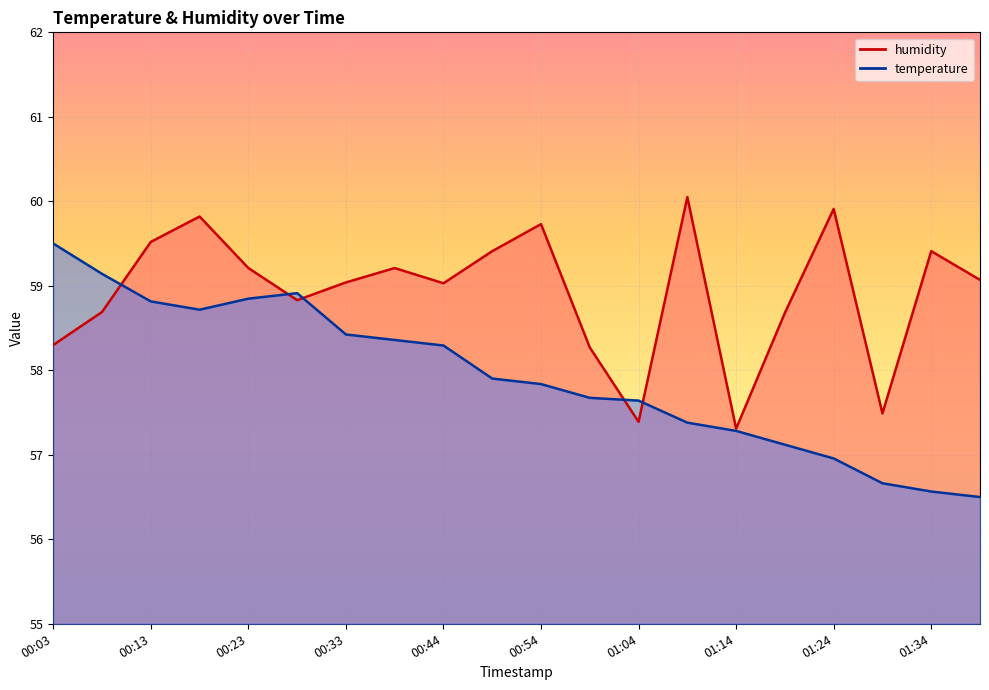

What is the spread (max minus min) of values at 00:23?

0.4